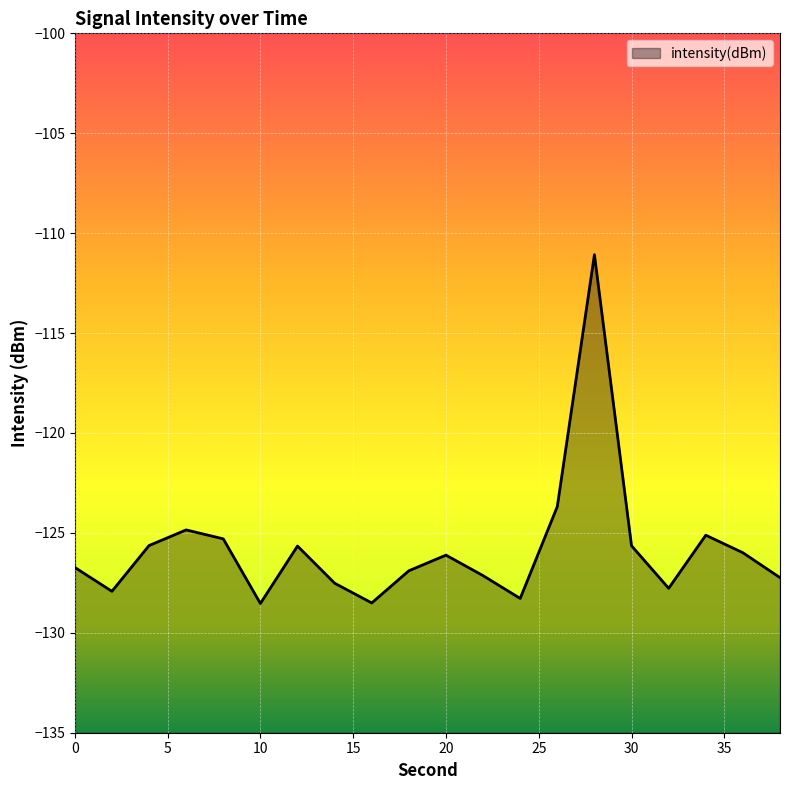

Does the chart display data point markers on the line(s)?

No